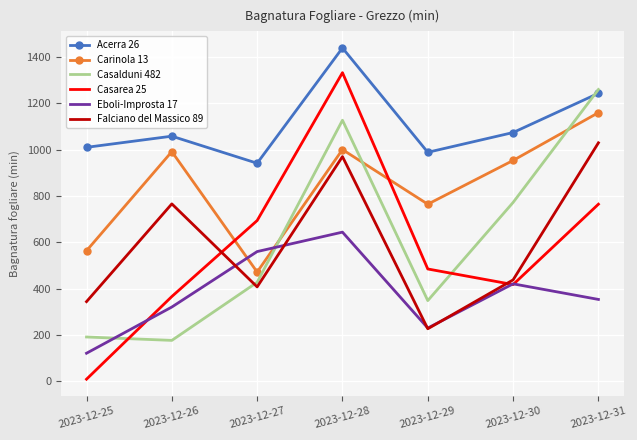

Reading right to left, extract all data points from this chart.

Acerra 26: 1244.0	1074.5	989.1	1440.0	941.8	1058.7	1010.5
Carinola 13: 1160.4	953.9	764.8	1000.8	471.7	992.0	563.7
Casalduni 482: 1260.5	772.4	348.2	1127.6	427.5	176.3	191.0
Casarea 25: 764.8	417.5	484.9	1333.1	694.2	365.9	8.6
Eboli-Improsta 17: 353.3	420.7	229.7	644.1	560.1	320.5	120.8
Falciano del Massico 89: 1030.0	437.8	226.5	970.5	407.5	766.2	343.8